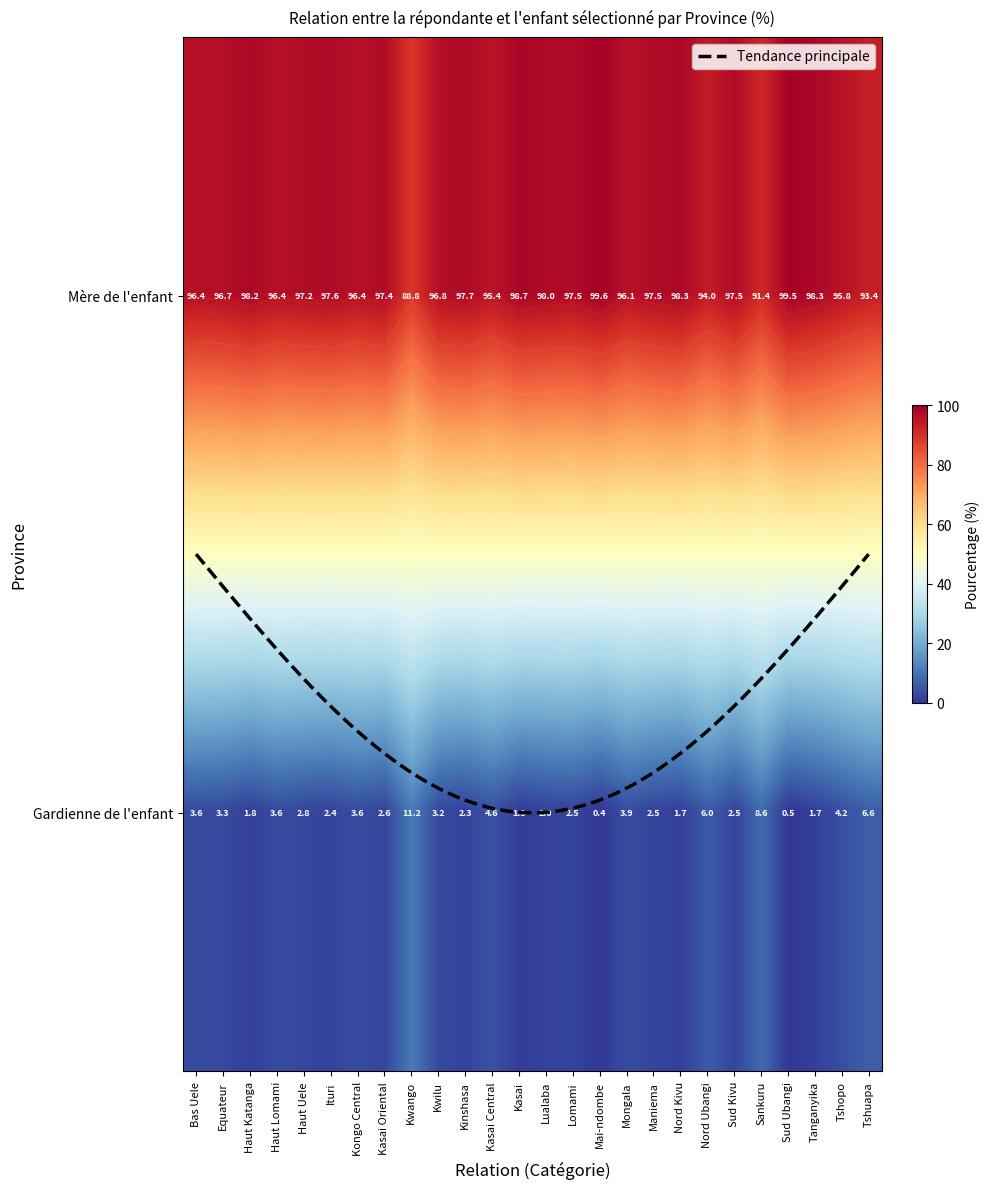

Reading left to right, what are all the values shown in this chart?

Mère de l'enfant: 96.4	96.7	98.2	96.4	97.2	97.6	96.4	97.4	88.8	96.8	97.7	95.4	98.7	98.0	97.5	99.6	96.1	97.5	98.3	94.0	97.5	91.4	99.5	98.3	95.8	93.4
Gardienne de l'enfant: 3.6	3.3	1.8	3.6	2.8	2.4	3.6	2.6	11.2	3.2	2.3	4.6	1.3	2.0	2.5	0.4	3.9	2.5	1.7	6.0	2.5	8.6	0.5	1.7	4.2	6.6